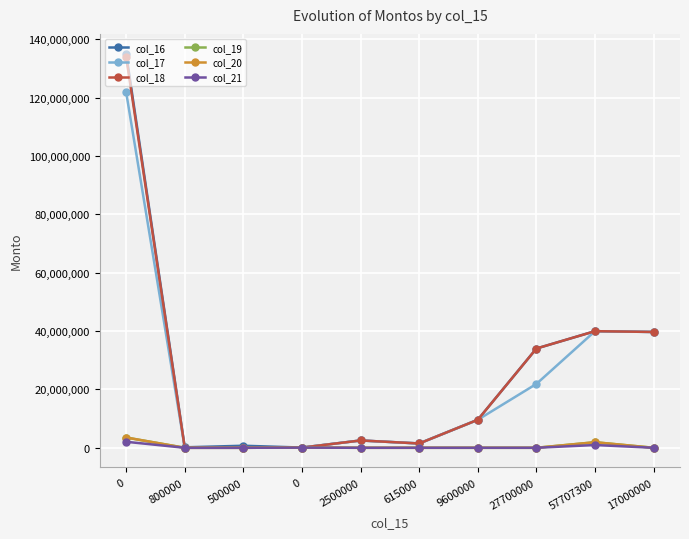

What is the total value across all series at 0?

400004960.6